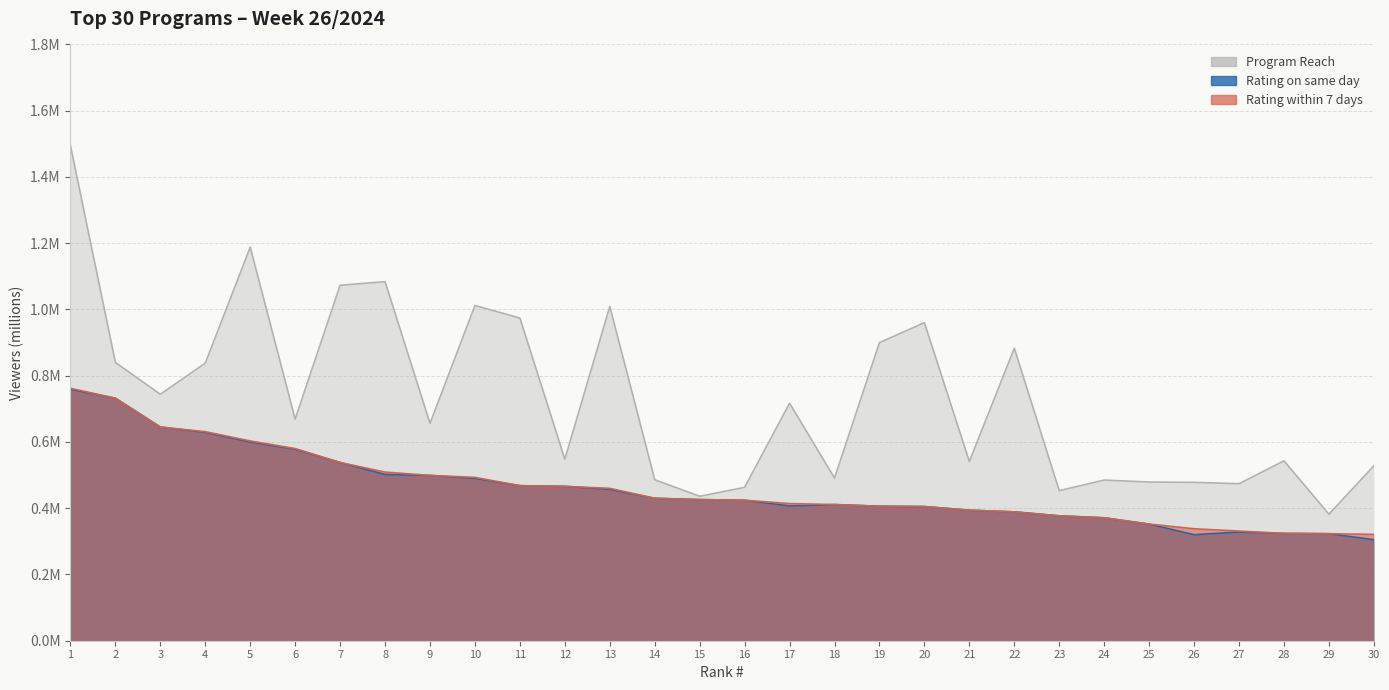

True or false: Rating on same day has more than 0 points higher than both neighbors.

True